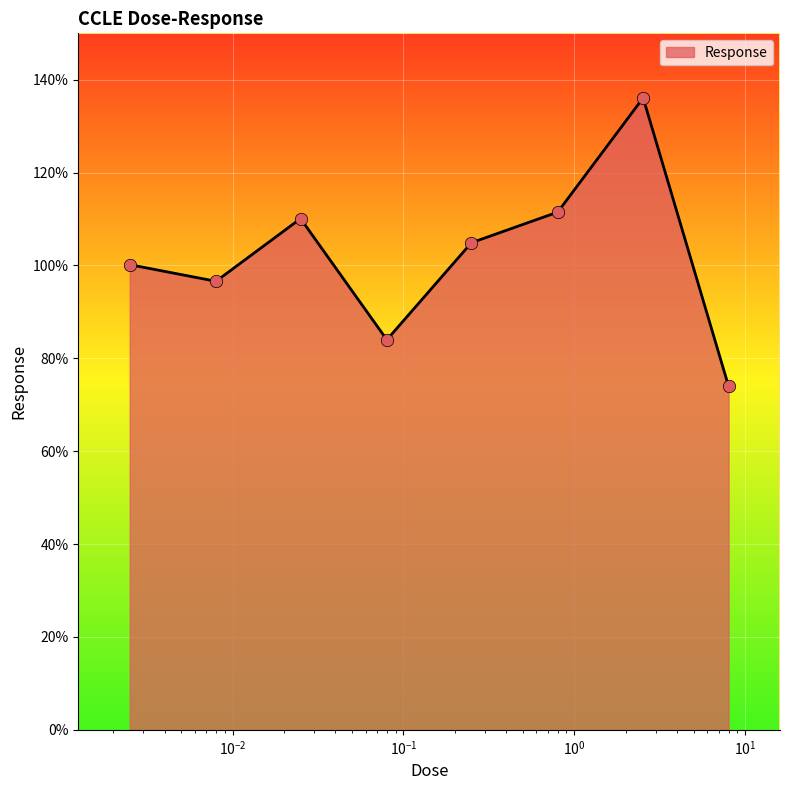

True or false: the data has more than 0 interior local peaks.

True